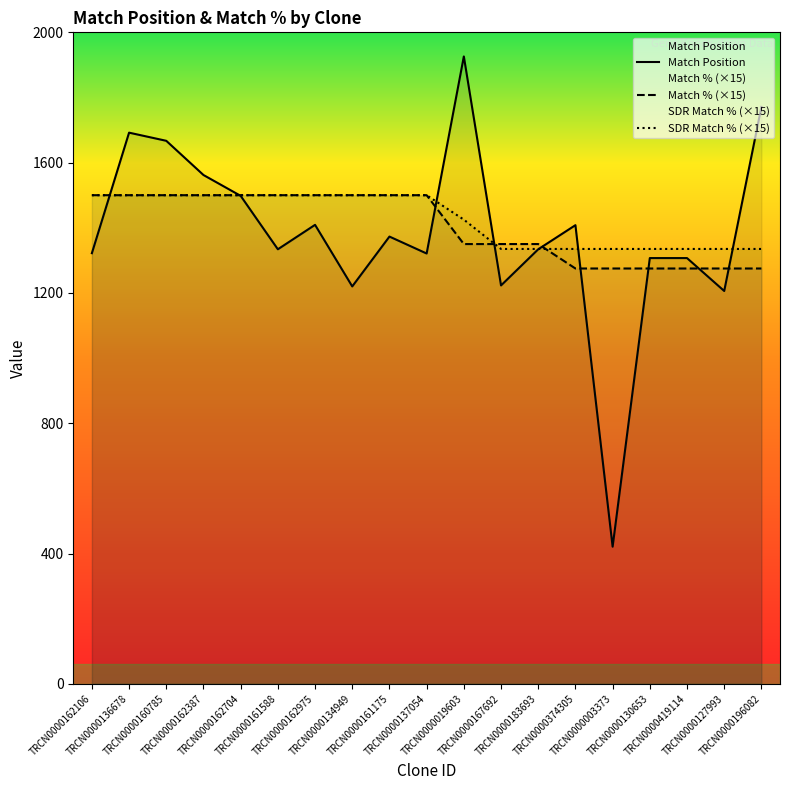

Read the Match % (×15) value at TRCN0000161588.

1500